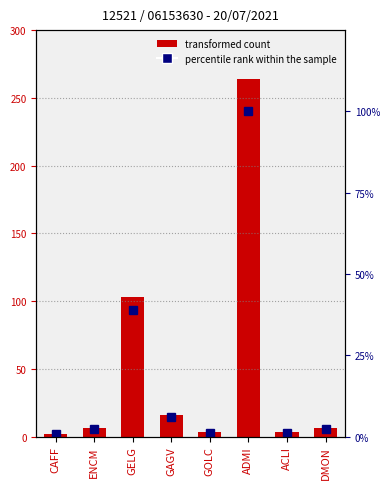

What position from the left is DMON?

8